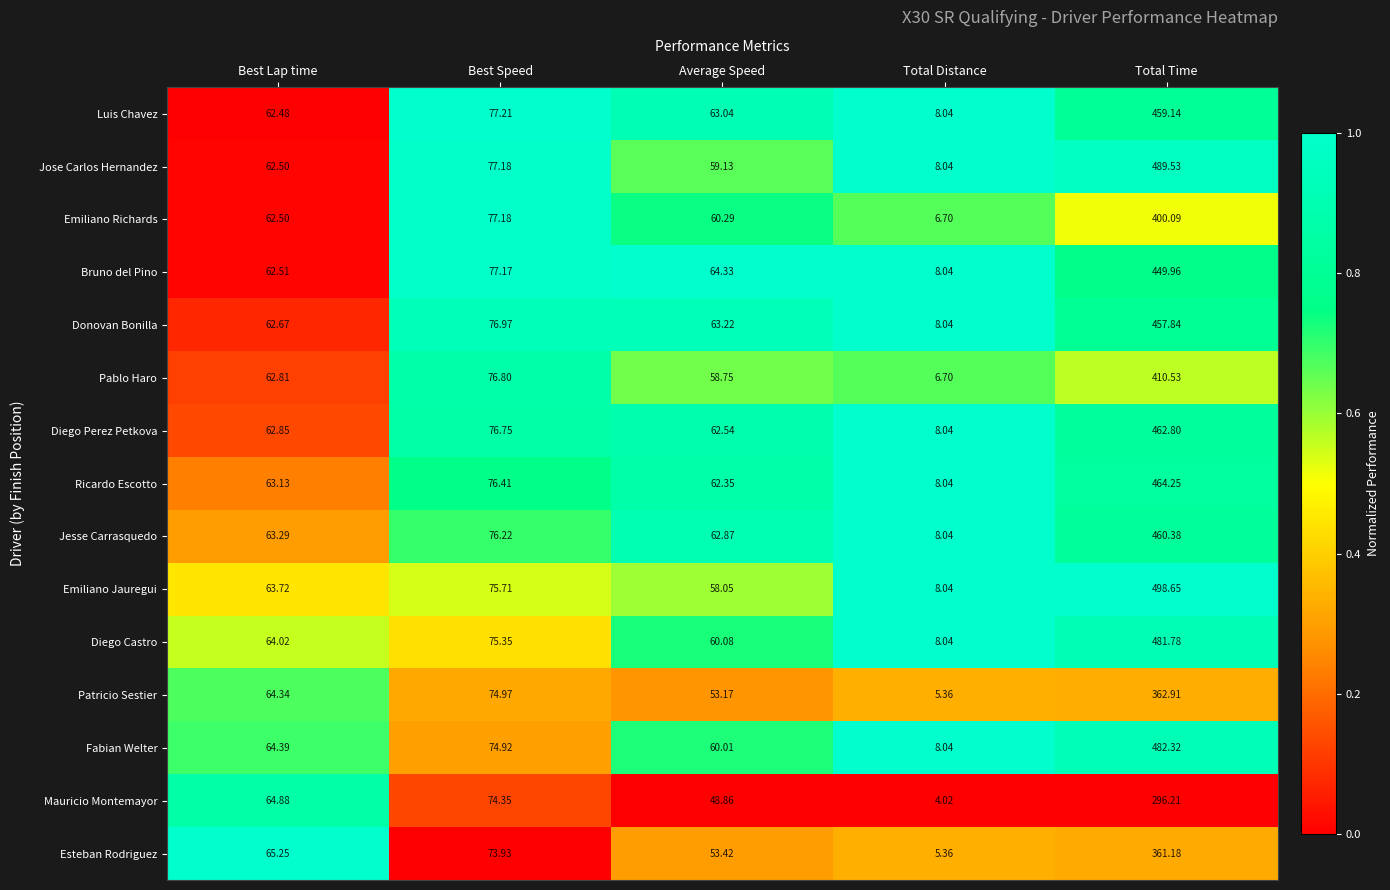

What is the total value across all series at Total Time?

6537.6